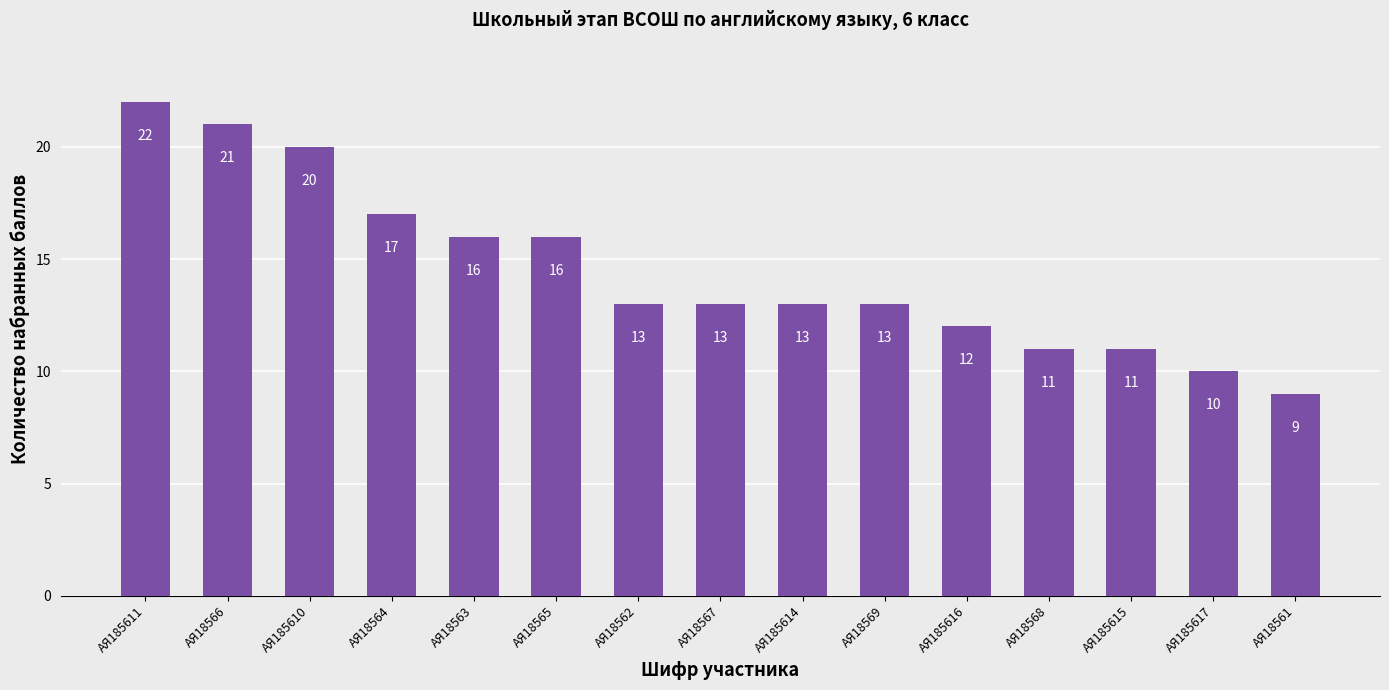

What is the minimum value shown in the chart?

9